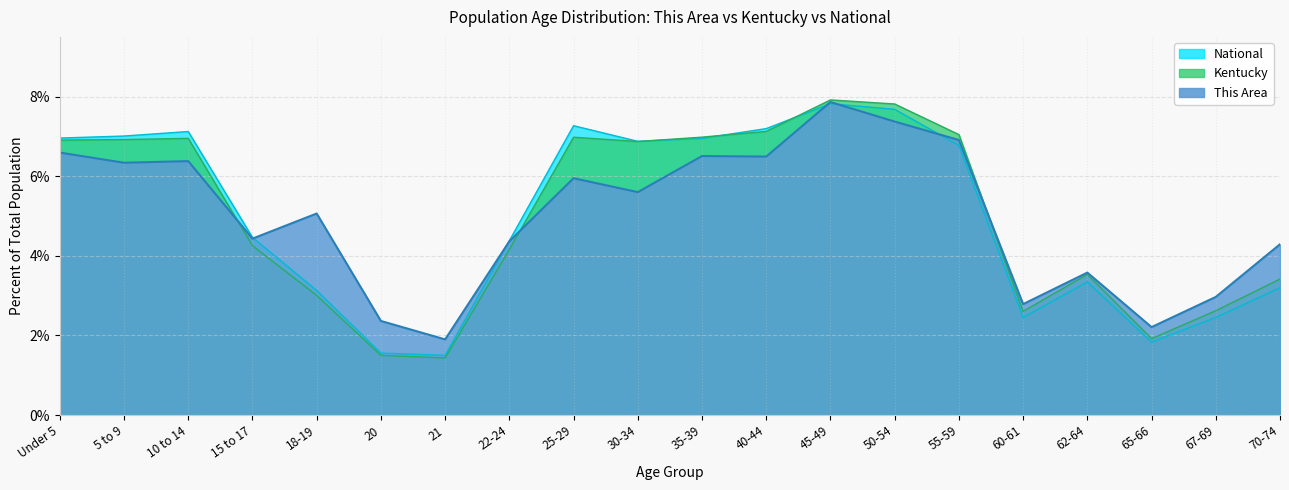

At how many categories does at least one series exceed 7?

7